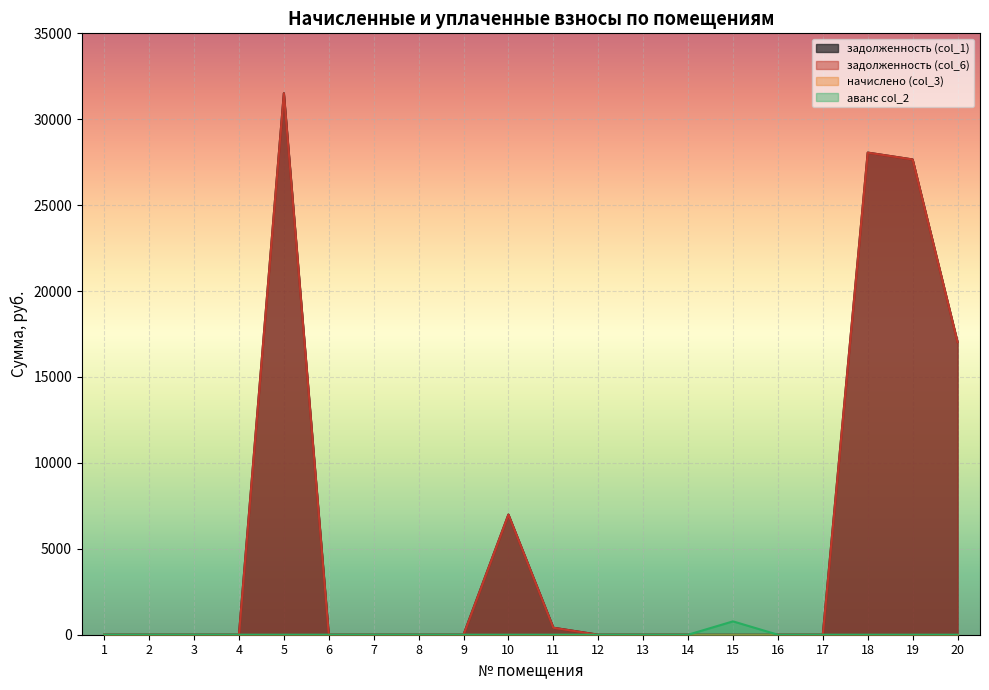

What is the maximum value shown in the chart?

31514.8